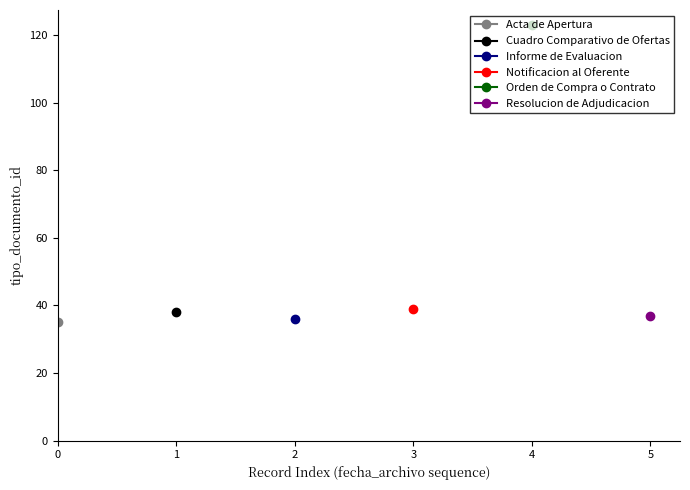

True or false: the data has more than 0 interior local peaks.

True